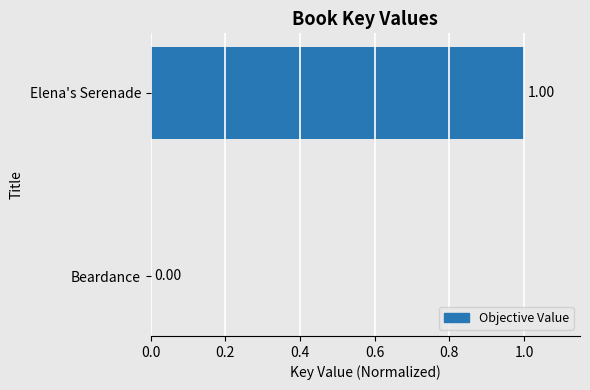

What is the sum of all values?

1.0